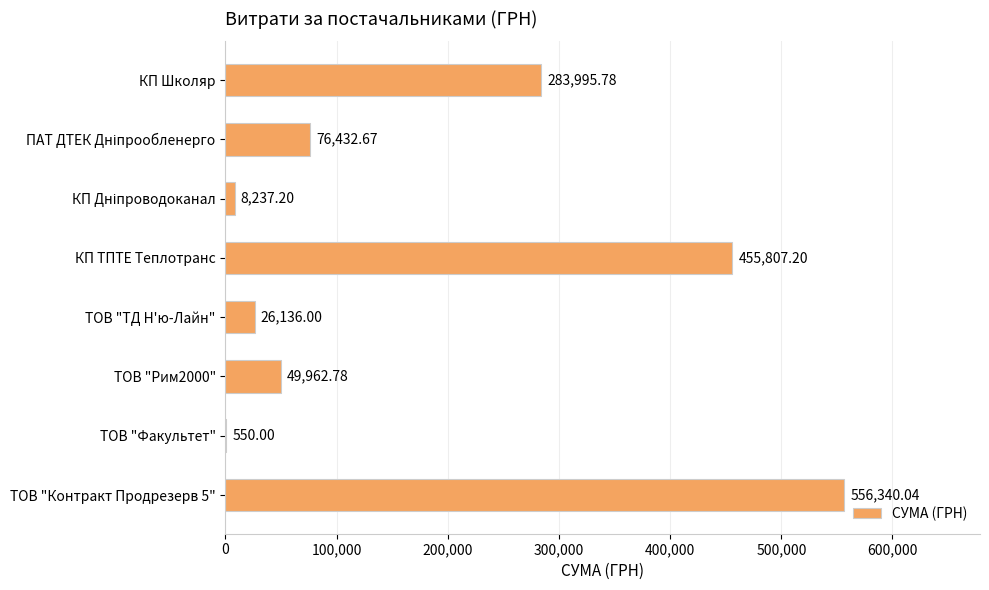

What is the sum of all values?

1457461.7